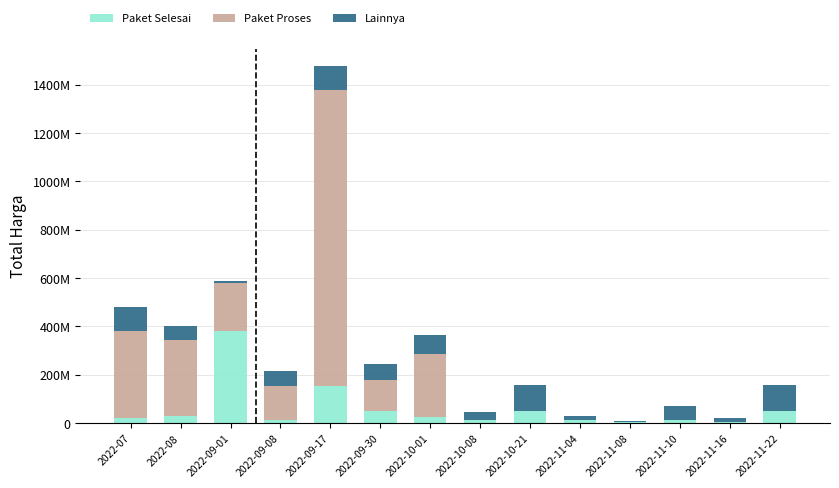

Does the chart contain stacked bars?

Yes